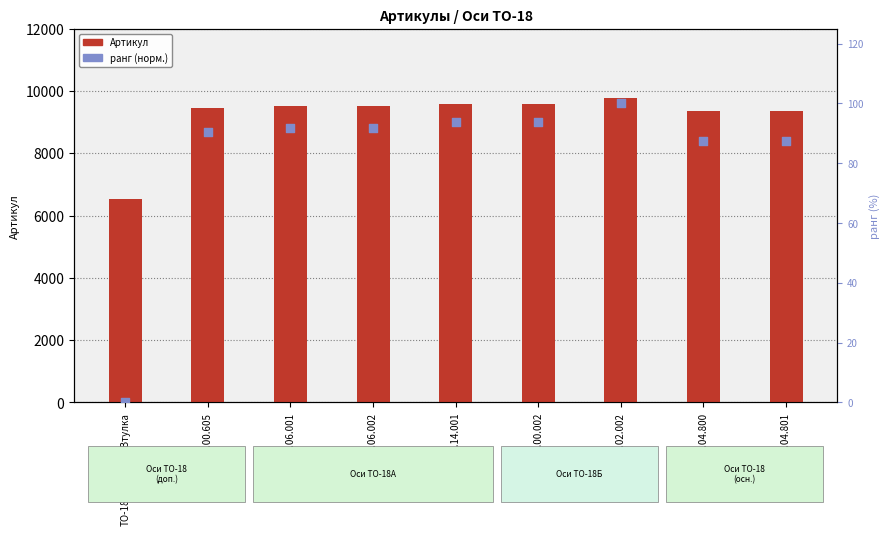

Which series has the widest spread of Y values?

Артикул